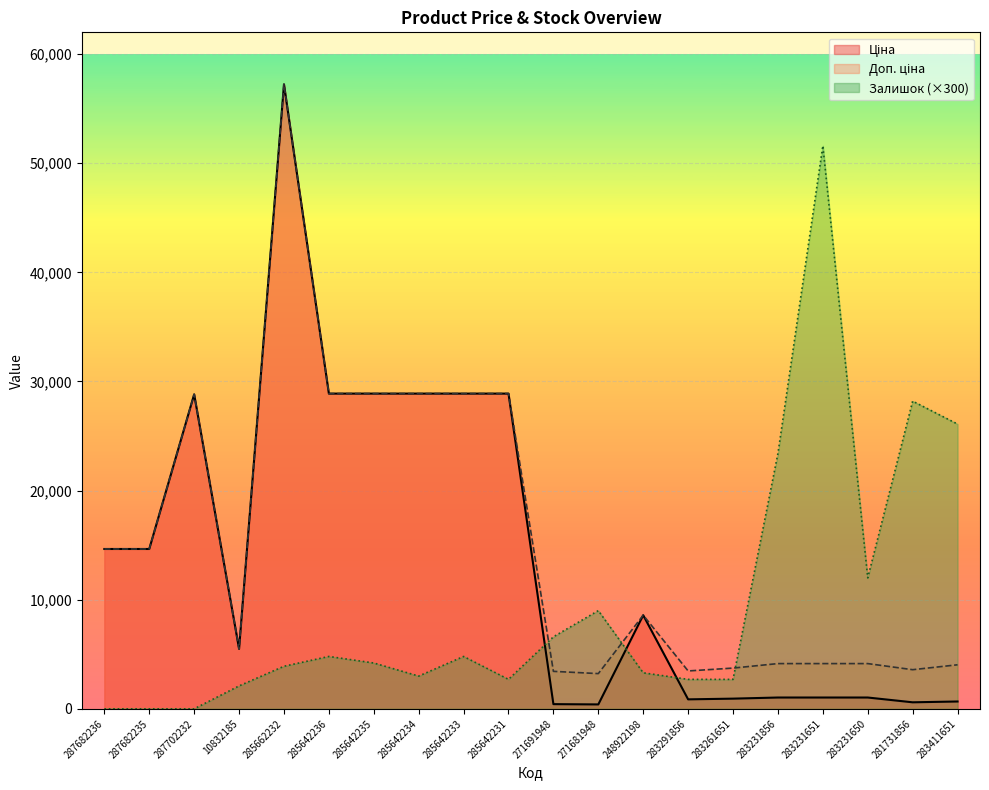

After their last crossing, which series has the higher values: Залишок or Ціна?

Залишок